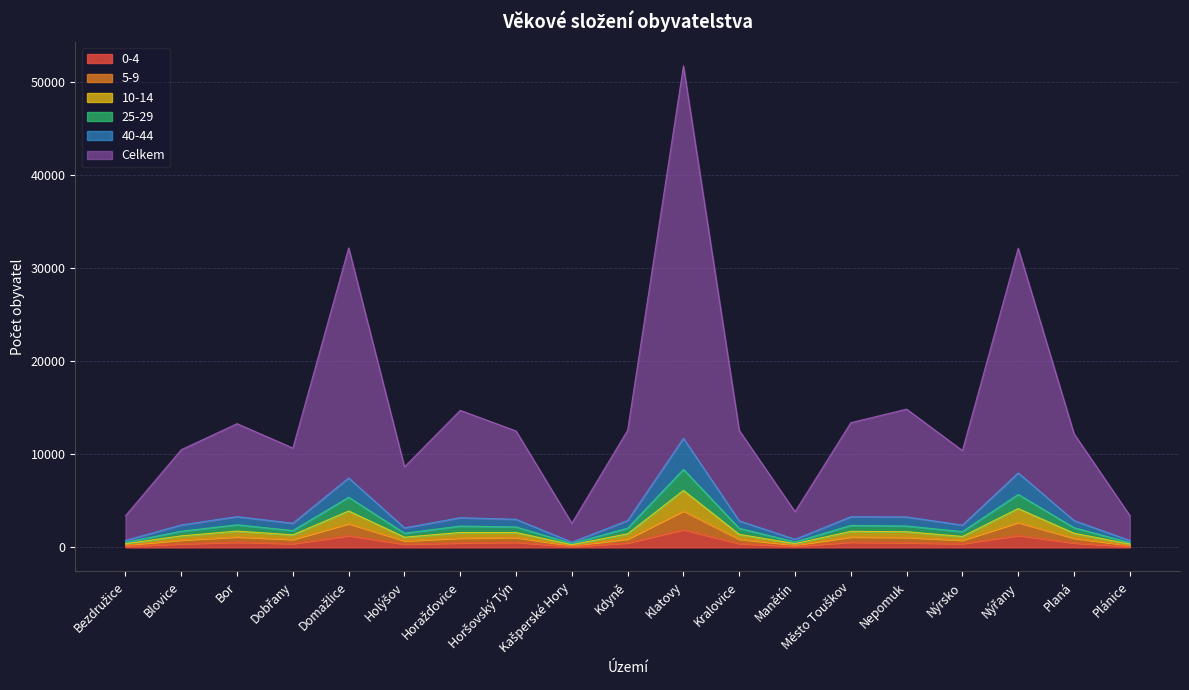

What is the total value across all series at Domažlice?

52752